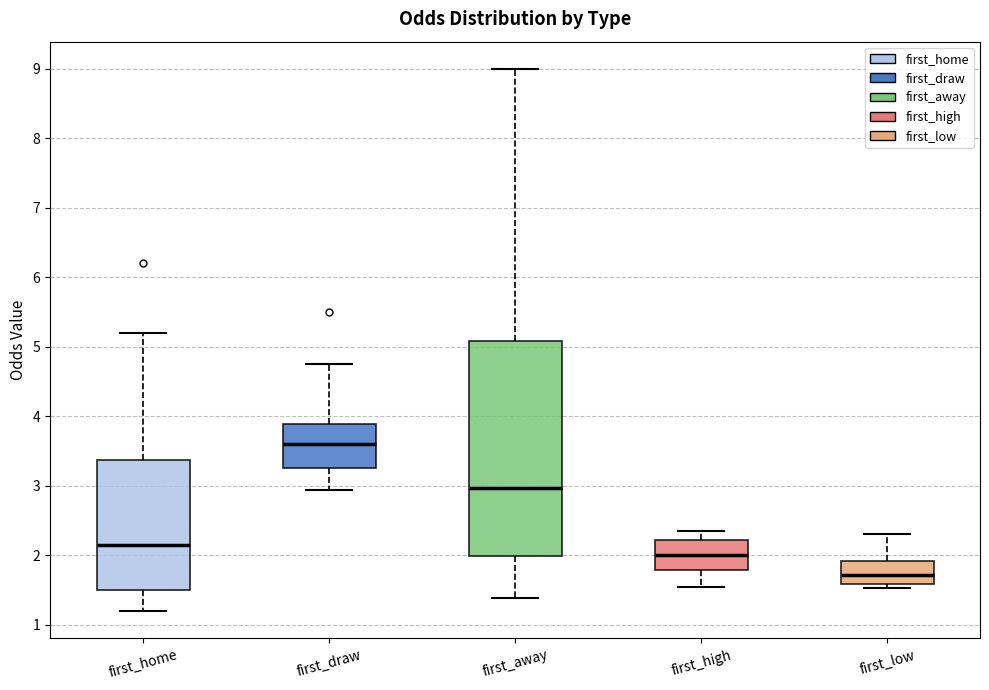

Reading left to right, transcribe this box plot: for each box, give where its median line is, the range the box spans, and where its two whiskers end, as read against the y-axis. The values are not printed on the chart, so give them approximately, as read against the axis.

first_home: median 2.1, box 1.5 to 3.4, whiskers 1.2 to 5.2
first_draw: median 3.6, box 3.3 to 3.9, whiskers 2.9 to 4.8
first_away: median 3.0, box 2.0 to 5.1, whiskers 1.4 to 9.0
first_high: median 2.0, box 1.8 to 2.2, whiskers 1.5 to 2.4
first_low: median 1.7, box 1.6 to 1.9, whiskers 1.5 to 2.3